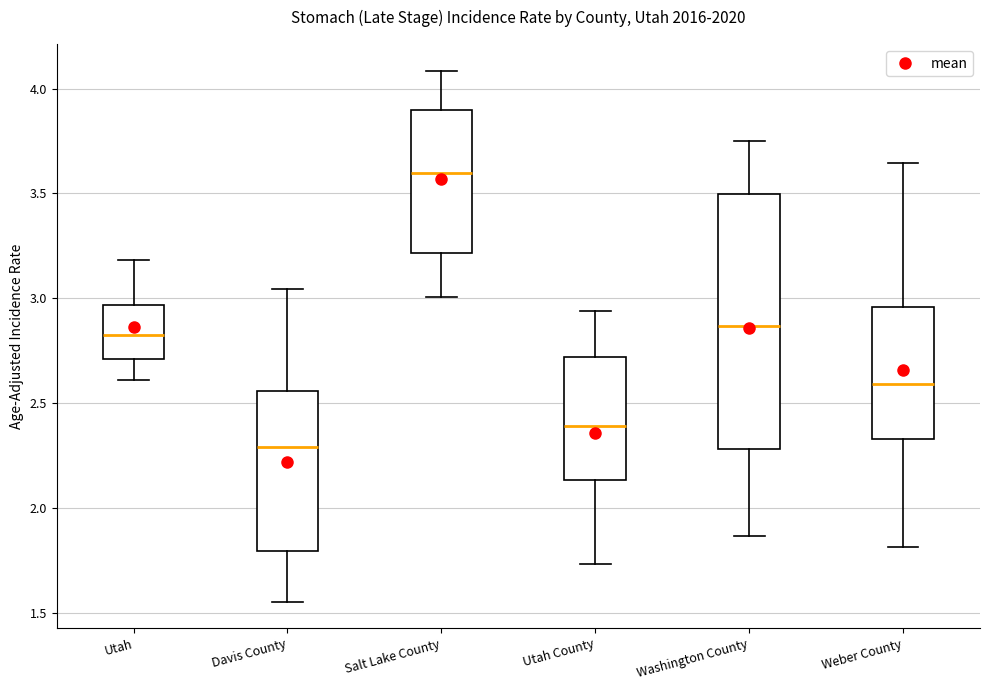

Where is the upper edge of the box for Davis County on the y-axis? The values are not printed on the chart, so give them approximately, as read against the axis.

2.55